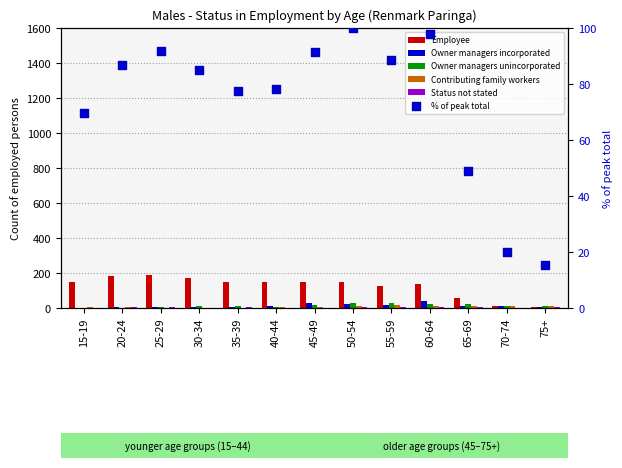

At how many categories does at least one series exceed 22?

11